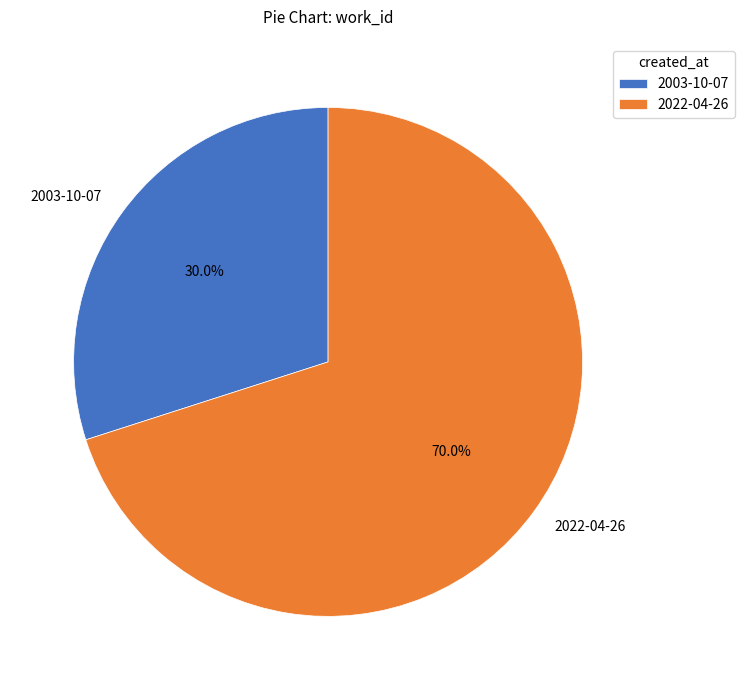

Combined, what portion of the pie is 2003-10-07 and 2022-04-26?

100.0%